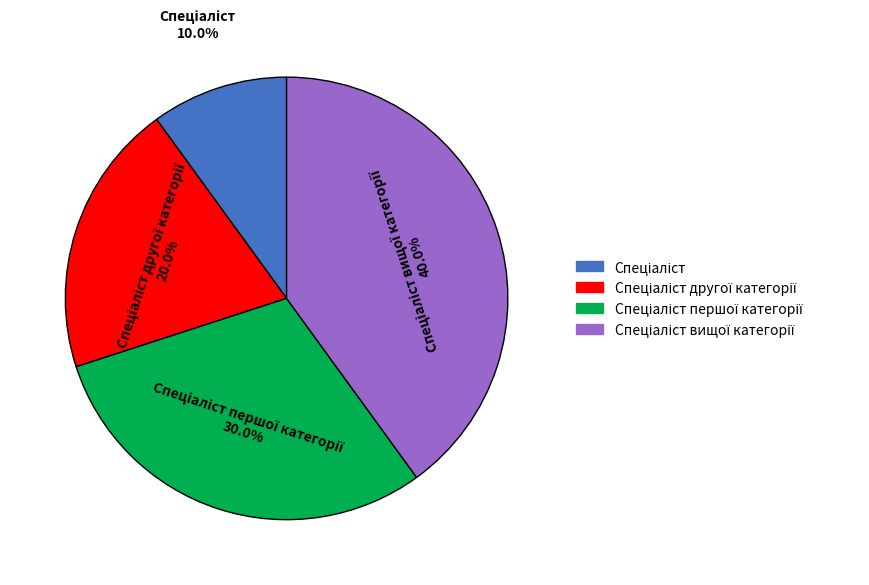

Is there a majority slice in this chart?

No